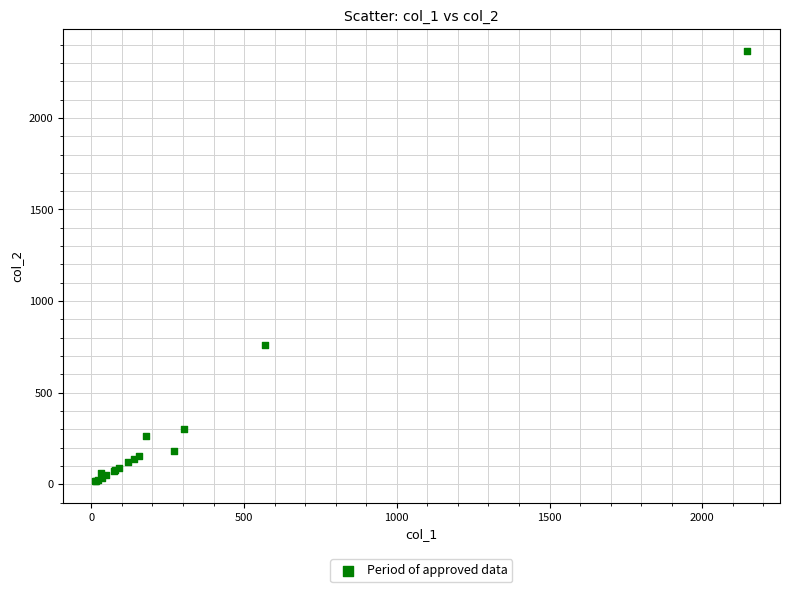

What Y value in the scatter plot is closest to 1191?

760.0